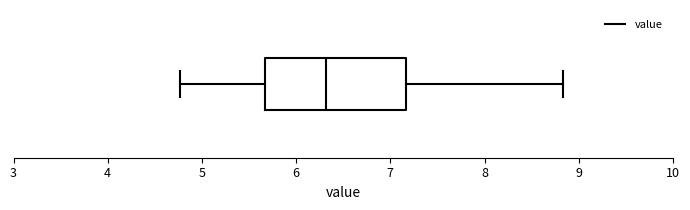

Read this box plot against the x-axis: the position of the median line, the range covered by the box, and the ends of both whiskers. The values are not printed on the chart, so give them approximately, as read against the axis.

median 6.3, box 5.7 to 7.2, whiskers 4.8 to 8.8